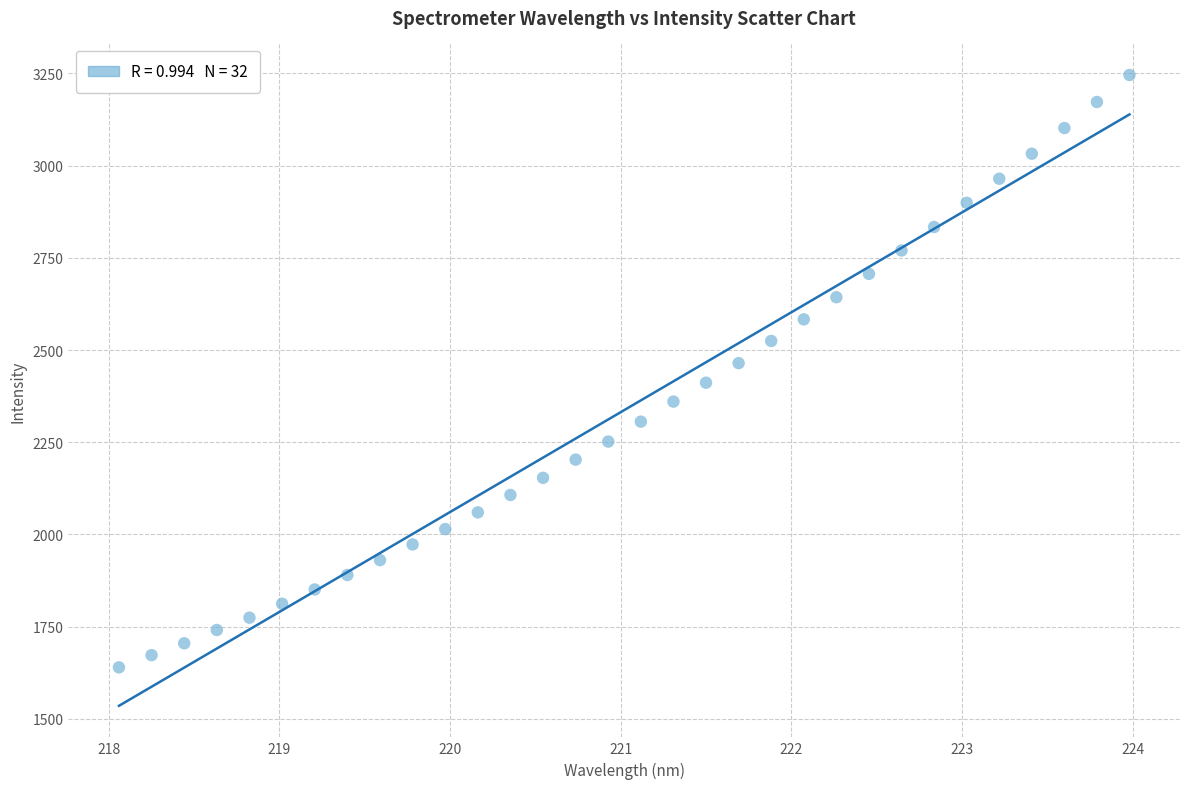

What is the range of X values (max minus min)?

5.9